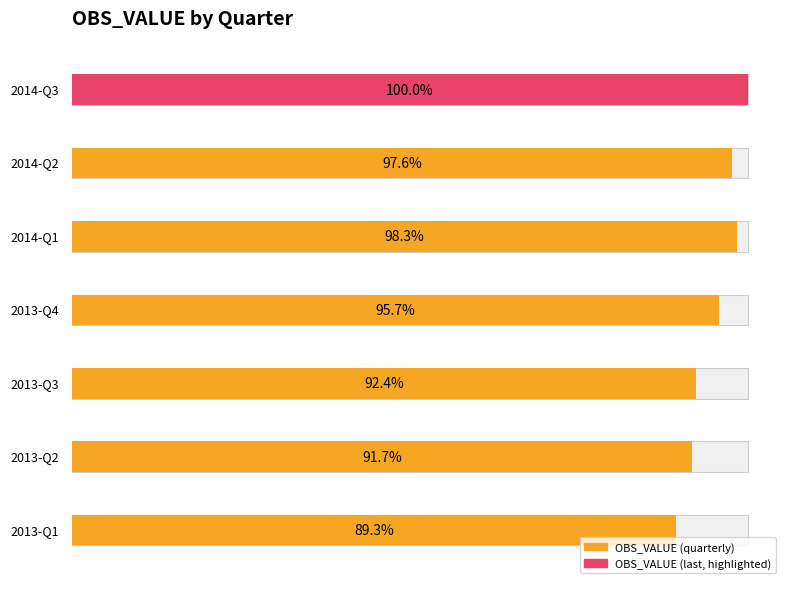

Between 2013-Q4 and 2013-Q2, which is larger?

2013-Q4